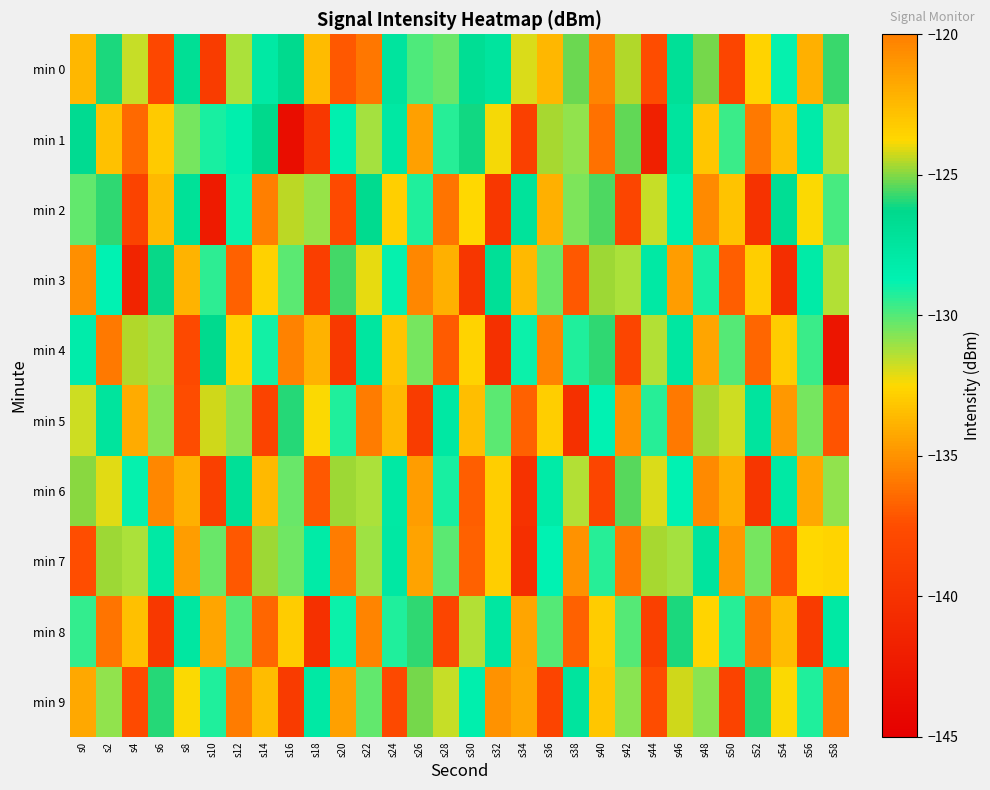

Reading left to right, list all the values displayed in this chart.

min 0: s0=-122.4	s2=-126.0	s4=-131.7	s6=-138.0	s8=-126.9	s10=-139.1	s12=-131.3	s14=-127.8	s16=-126.4	s18=-133.5	s20=-137.0	s22=-136.0	s24=-127.5	s26=-129.9	s28=-130.3	s30=-126.8	s32=-127.4	s34=-132.0	s36=-122.4	s38=-125.3	s40=-135.5	s42=-124.5	s44=-137.5	s46=-127.0	s48=-125.1	s50=-138.2	s52=-123.6	s54=-128.9	s56=-134.0	s58=-125.7
min 1: s0=-126.6	s2=-133.3	s4=-136.4	s6=-123.2	s8=-130.5	s10=-129.2	s12=-128.4	s14=-126.3	s16=-143.7	s18=-139.5	s20=-128.5	s22=-131.2	s24=-127.8	s26=-134.5	s28=-129.3	s30=-126.1	s32=-132.4	s34=-138.7	s36=-124.6	s38=-130.9	s40=-136.2	s42=-125.3	s44=-141.8	s46=-127.5	s48=-133.1	s50=-129.6	s52=-135.9	s54=-122.7	s56=-128.2	s58=-131.5
min 2: s0=-130.2	s2=-125.8	s4=-138.4	s6=-133.6	s8=-127.1	s10=-142.3	s12=-128.9	s14=-135.7	s16=-124.4	s18=-131.0	s20=-137.6	s22=-126.5	s24=-132.8	s26=-129.2	s28=-136.1	s30=-123.8	s32=-139.5	s34=-127.3	s36=-133.9	s38=-130.6	s40=-125.5	s42=-138.2	s44=-131.7	s46=-128.4	s48=-135.3	s50=-122.9	s52=-140.1	s54=-126.8	s56=-132.5	s58=-129.8
min 3: s0=-135.1	s2=-128.7	s4=-141.3	s6=-126.2	s8=-133.8	s10=-129.4	s12=-136.7	s14=-123.5	s16=-130.1	s18=-138.9	s20=-125.6	s22=-132.2	s24=-128.8	s26=-135.4	s28=-122.1	s30=-139.7	s32=-127.0	s34=-133.6	s36=-130.3	s38=-137.0	s40=-124.7	s42=-131.3	s44=-127.9	s46=-134.6	s48=-129.1	s50=-136.8	s52=-123.4	s54=-140.5	s56=-128.1	s58=-131.4
min 4: s0=-128.3	s2=-135.9	s4=-124.5	s6=-131.1	s8=-137.8	s10=-126.4	s12=-132.7	s14=-129.0	s16=-135.6	s18=-122.2	s20=-139.3	s22=-127.6	s24=-133.2	s26=-130.5	s28=-136.9	s30=-123.6	s32=-140.2	s34=-128.9	s36=-135.5	s38=-129.2	s40=-125.8	s42=-138.1	s44=-131.4	s46=-127.7	s48=-134.3	s50=-130.0	s52=-136.6	s54=-123.3	s56=-129.6	s58=-142.9
min 5: s0=-131.8	s2=-127.4	s4=-134.1	s6=-130.8	s8=-137.5	s10=-124.2	s12=-130.8	s14=-138.4	s16=-125.9	s18=-132.5	s20=-129.2	s22=-135.8	s24=-122.5	s26=-139.1	s28=-127.8	s30=-133.4	s32=-130.1	s34=-136.7	s36=-123.4	s38=-140.3	s40=-128.7	s42=-135.0	s44=-129.3	s46=-135.9	s48=-124.6	s50=-131.8	s52=-127.5	s54=-134.8	s56=-130.5	s58=-137.2
min 6: s0=-124.9	s2=-132.1	s4=-128.8	s6=-135.4	s8=-122.1	s10=-138.7	s12=-127.0	s14=-133.6	s16=-130.3	s18=-137.0	s20=-124.7	s22=-131.3	s24=-127.9	s26=-134.6	s28=-129.1	s30=-136.8	s32=-123.4	s34=-140.0	s36=-128.1	s38=-131.4	s40=-138.1	s42=-125.4	s44=-132.0	s46=-128.7	s48=-135.3	s50=-122.0	s52=-139.6	s54=-127.9	s56=-134.2	s58=-130.9
min 7: s0=-137.4	s2=-124.7	s4=-131.3	s6=-127.9	s8=-134.6	s10=-130.3	s12=-137.0	s14=-124.7	s16=-130.4	s18=-128.1	s20=-135.8	s22=-131.1	s24=-127.8	s26=-134.4	s28=-130.1	s30=-136.7	s32=-123.4	s34=-140.4	s36=-128.7	s38=-135.0	s40=-129.3	s42=-135.9	s44=-124.6	s46=-131.2	s48=-127.5	s50=-134.8	s52=-130.5	s54=-137.2	s56=-123.8	s58=-132.6
min 8: s0=-129.5	s2=-136.1	s4=-122.8	s6=-139.4	s8=-127.7	s10=-134.3	s12=-130.0	s14=-136.6	s16=-123.3	s18=-140.2	s20=-128.9	s22=-135.5	s24=-129.2	s26=-125.8	s28=-138.1	s30=-131.4	s32=-127.7	s34=-134.3	s36=-130.0	s38=-136.7	s40=-123.3	s42=-130.0	s44=-138.7	s46=-126.0	s48=-132.6	s50=-129.3	s52=-135.9	s54=-122.6	s56=-139.2	s58=-127.9
min 9: s0=-134.2	s2=-130.9	s4=-137.6	s6=-125.9	s8=-132.5	s10=-129.2	s12=-135.8	s14=-122.6	s16=-139.2	s18=-127.9	s20=-134.5	s22=-130.2	s24=-137.8	s26=-125.1	s28=-131.7	s30=-128.4	s32=-135.0	s34=-121.7	s36=-138.3	s38=-127.5	s40=-133.1	s42=-130.8	s44=-137.5	s46=-124.2	s48=-130.8	s50=-138.4	s52=-125.9	s54=-132.5	s56=-129.2	s58=-135.8